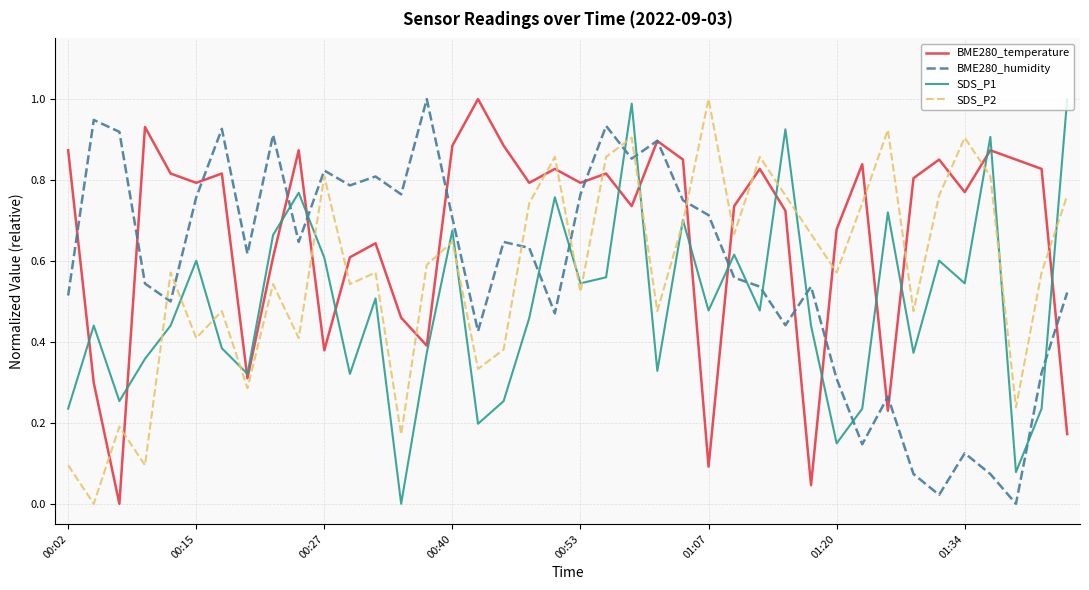

Which series has the largest total across all categories?

BME280_temperature